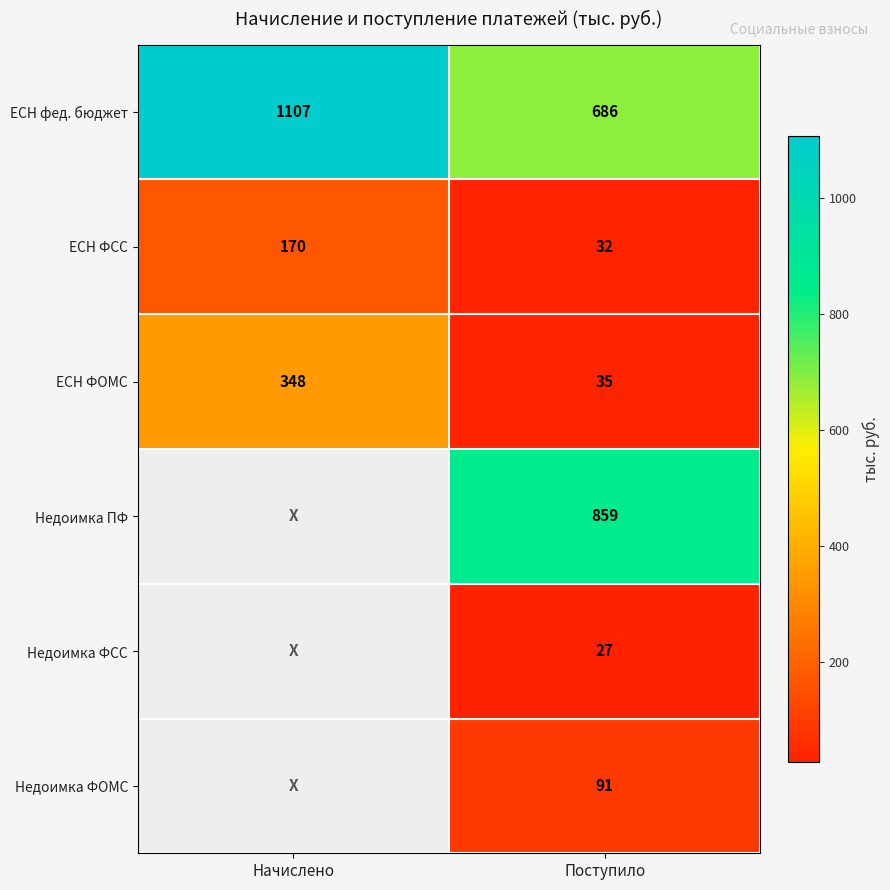

True or false: ЕСН фед. бюджет has a value of 1126.4 at Поступило.

False